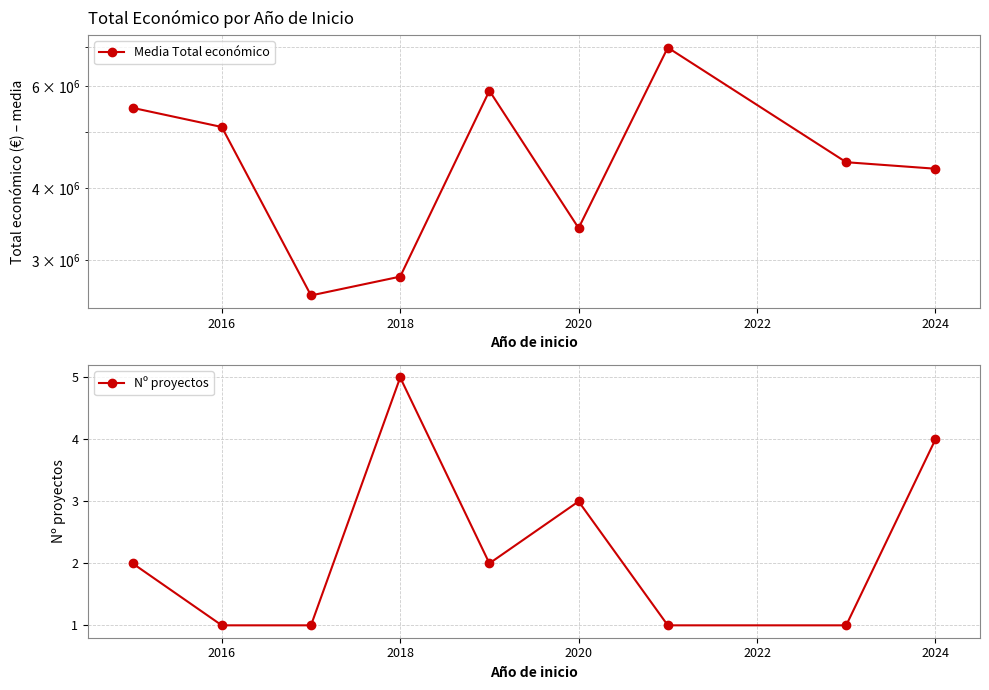

Count the Nº proyectos values in the range 1 to 3.

7